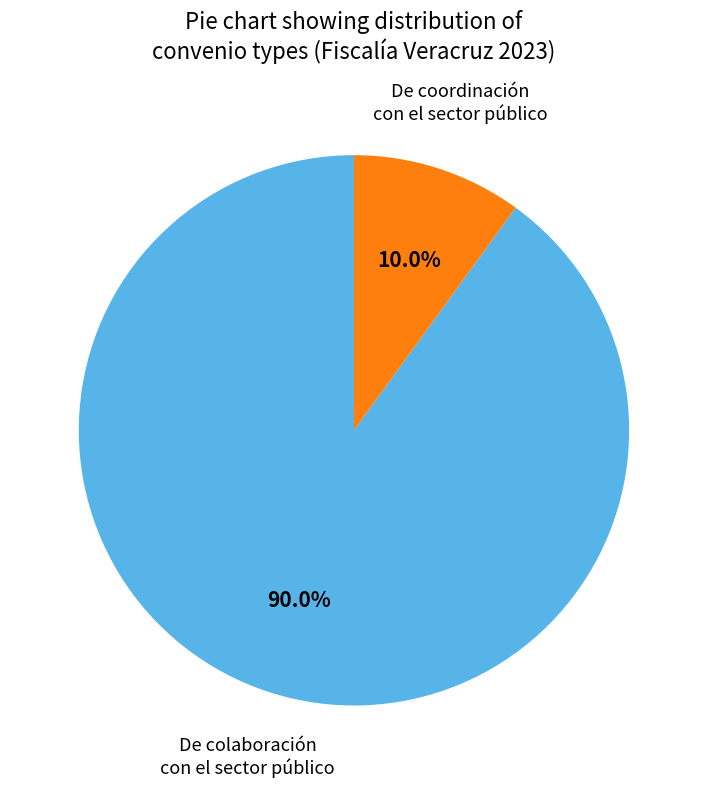

How many segments does this pie chart have?

2